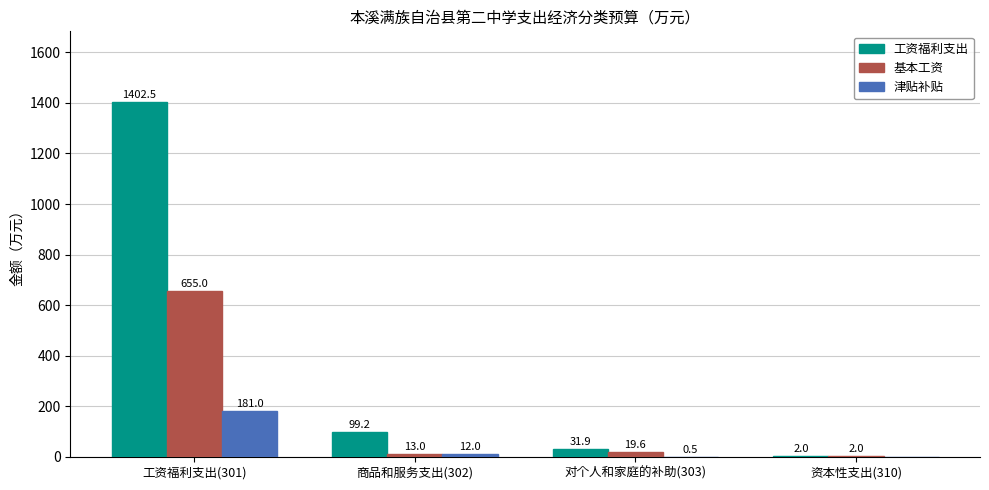

Where is 津贴补贴 nearest to the value 90?

商品和服务支出(302)